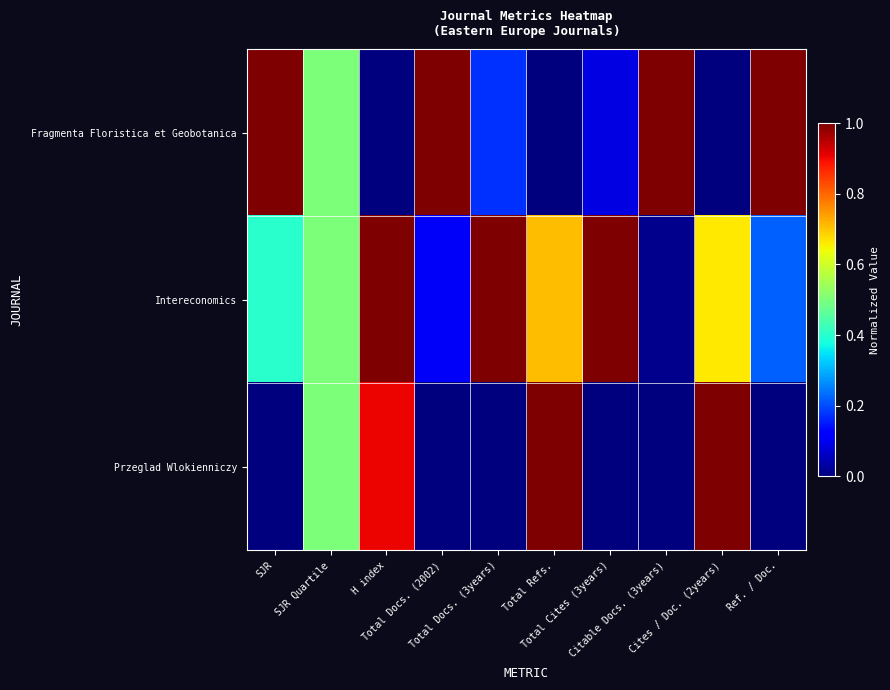

Which series changed the most between Total Cites (3years) and Ref. / Doc.?

Fragmenta Floristica et Geobotanica